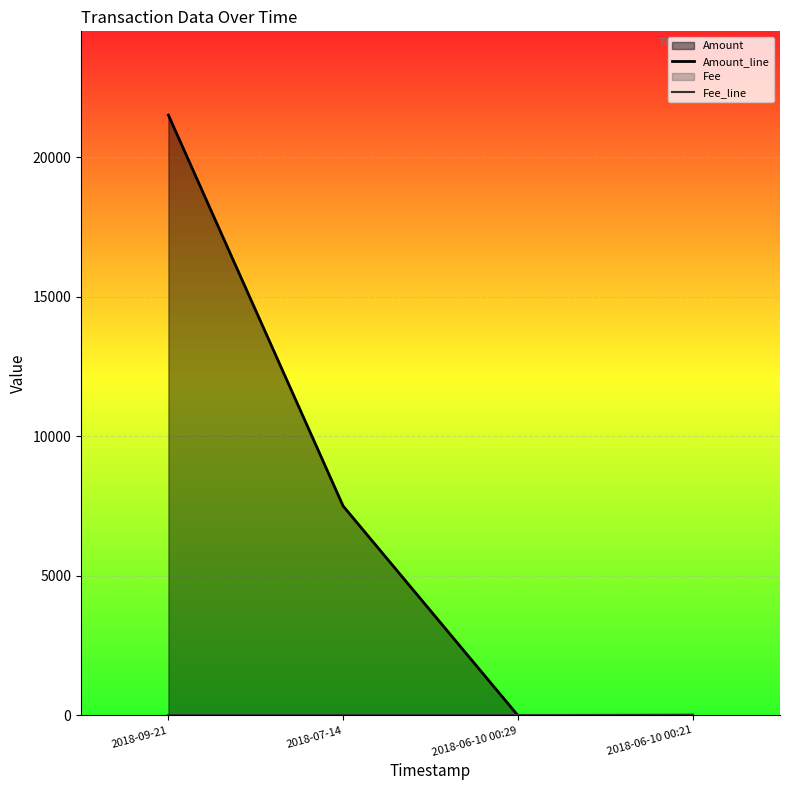

How many lines are shown in the chart?

2